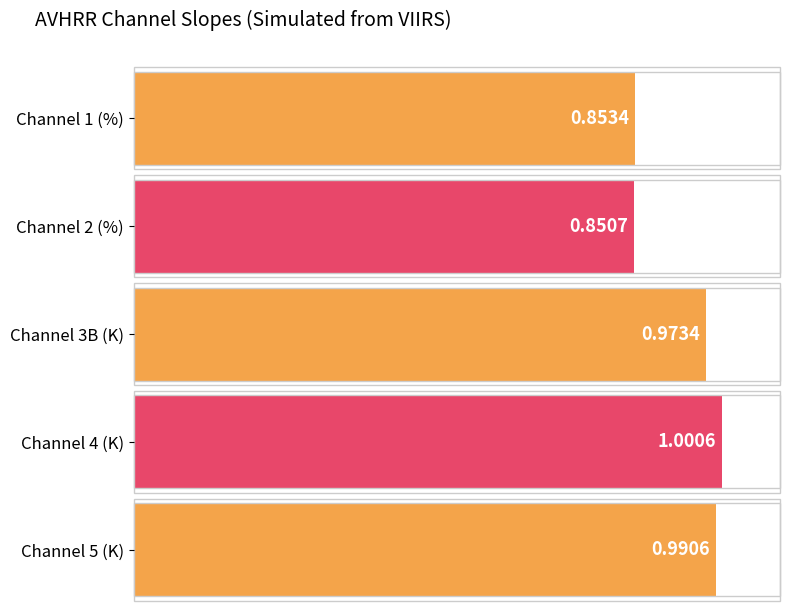

Does the chart contain any negative values?

No